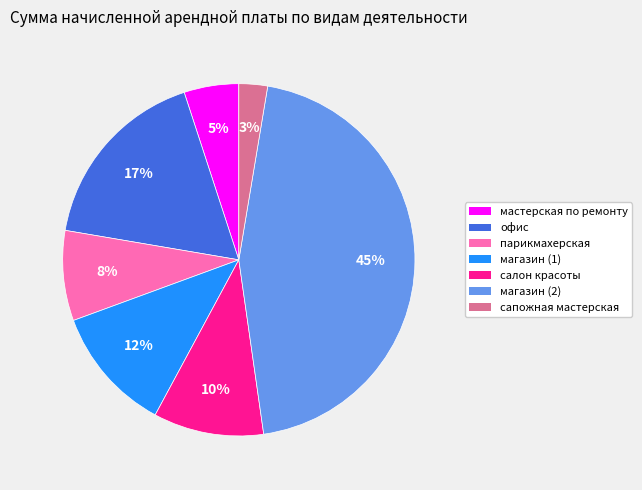

To the nearest percent, what is the difference between the largest and smallest slice percentages?

42%